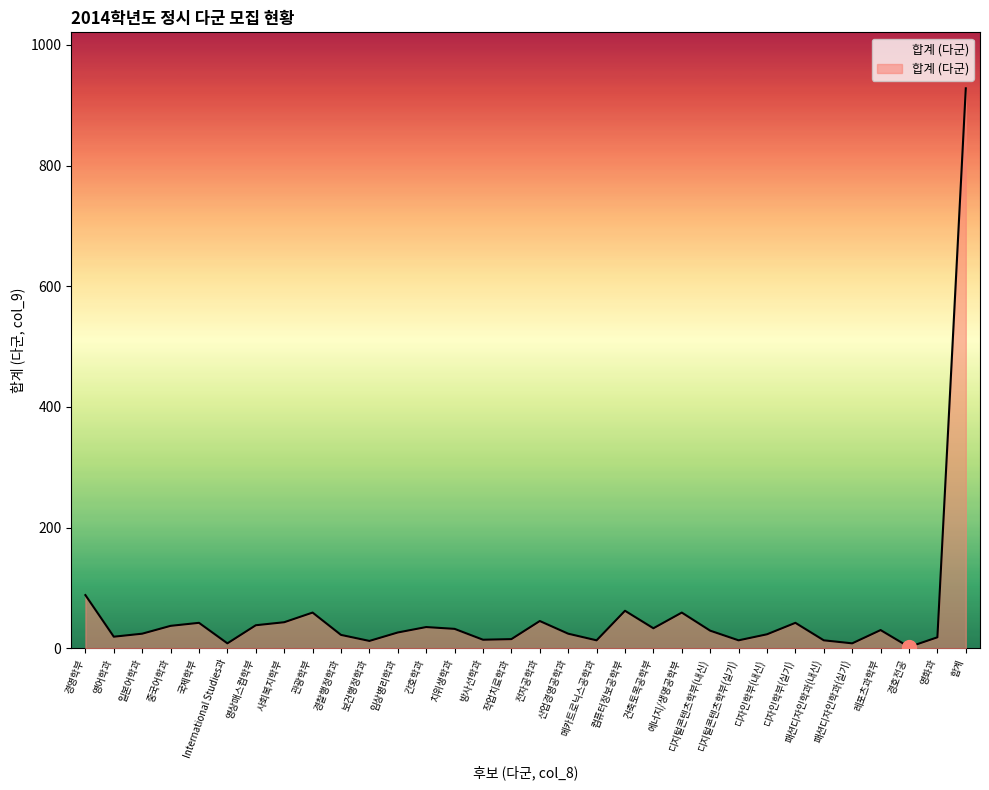

What position from the right is 경찰행정학과?

23